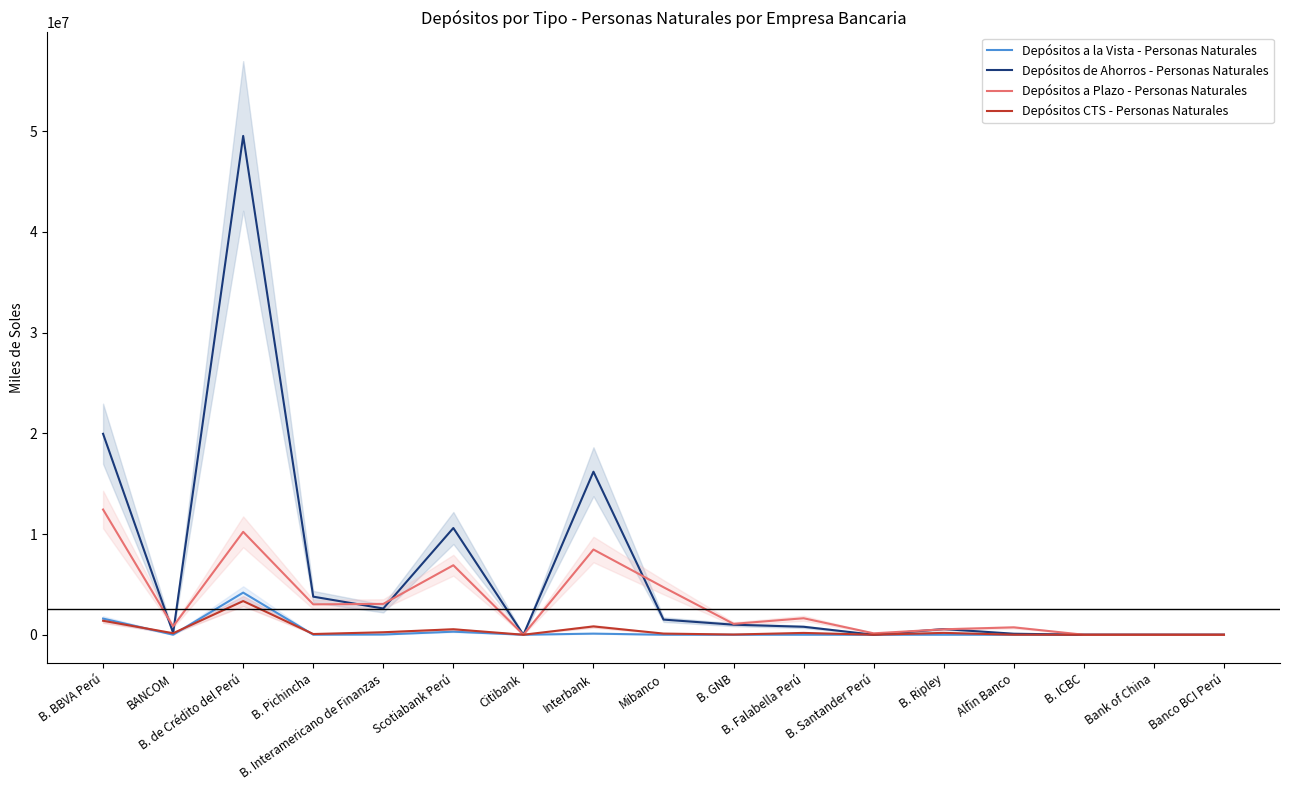

In Depósitos a Plazo - Personas Naturales, how many points are lower than both neighbors (excluding endpoints)?

5